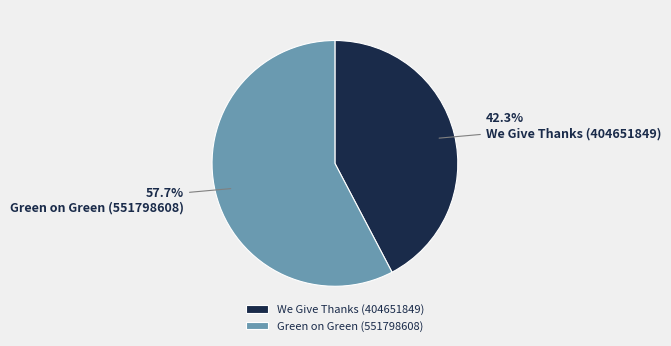

Approximately how many times larger is the value at Green on Green (551798608) compared to We Give Thanks (404651849)?

1.4